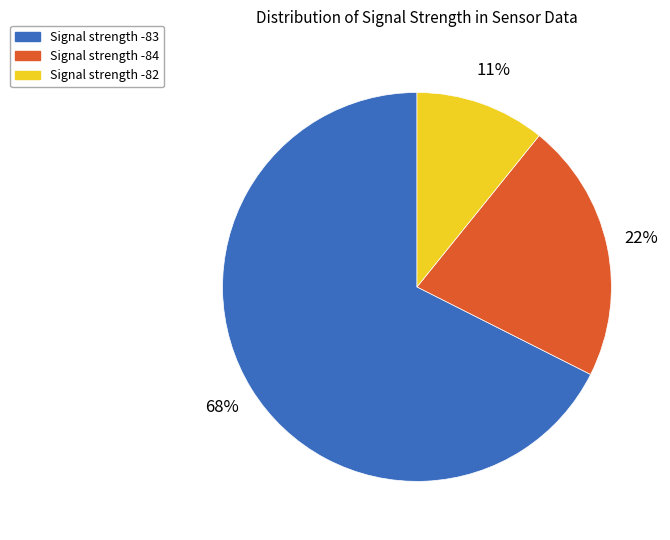

Is there a majority slice in this chart?

Yes